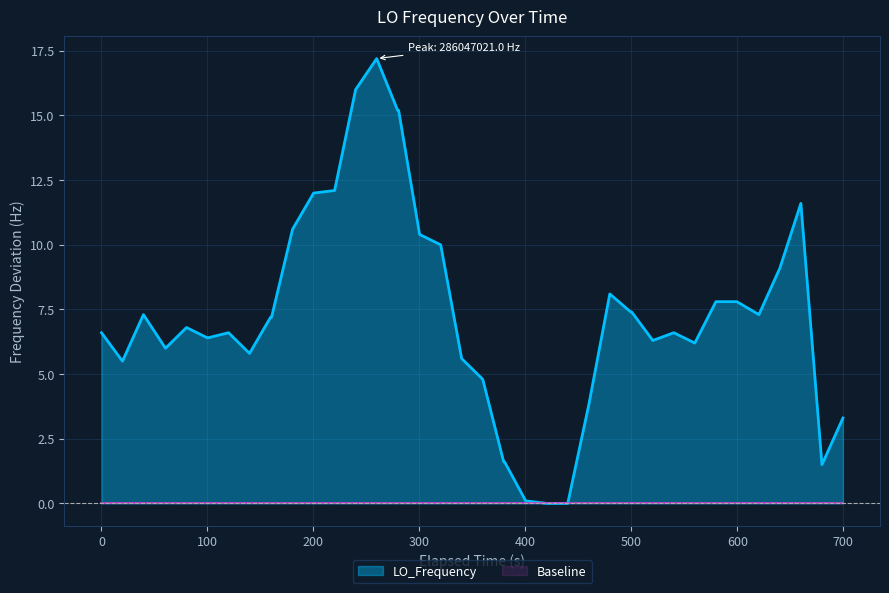

What is the highest value of the LO_Frequency series?

17.2